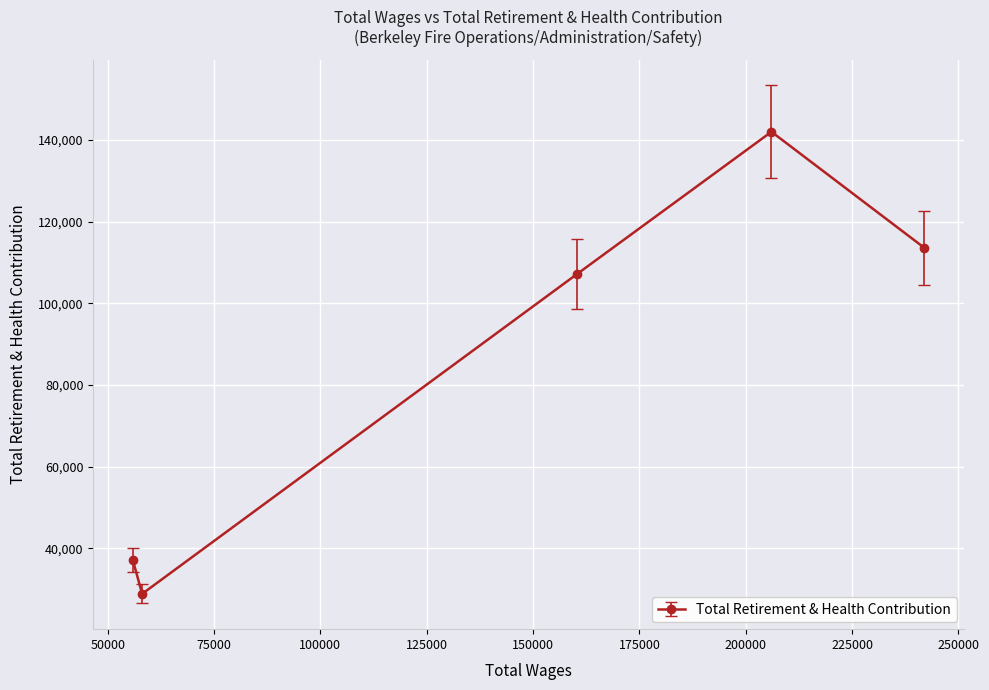

What is the value of the 1st point from the left?

37036